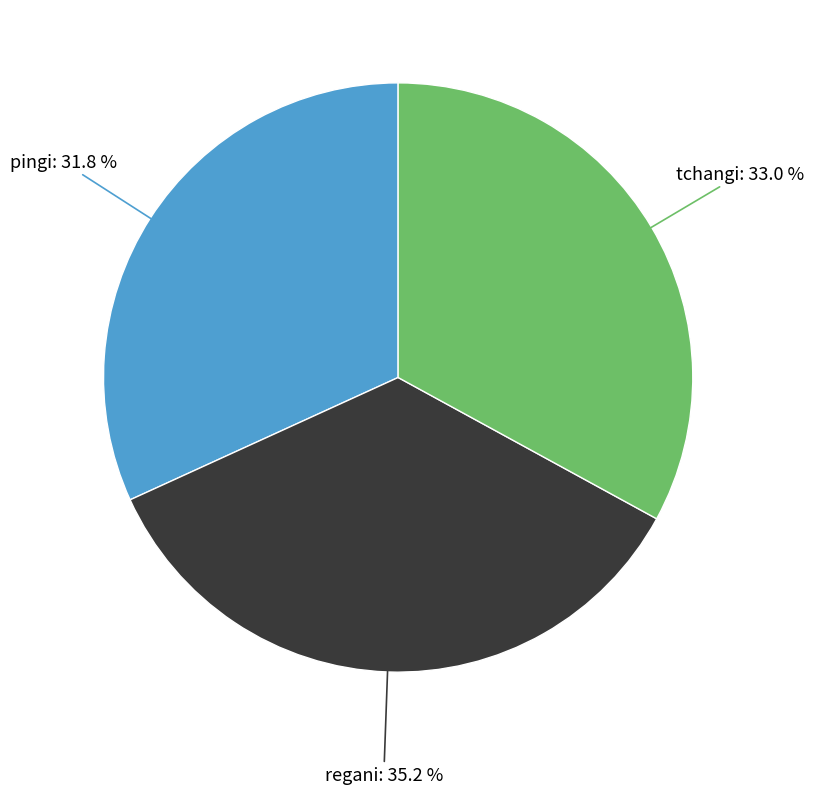

Is there any slice that represents more than half of the pie?

No